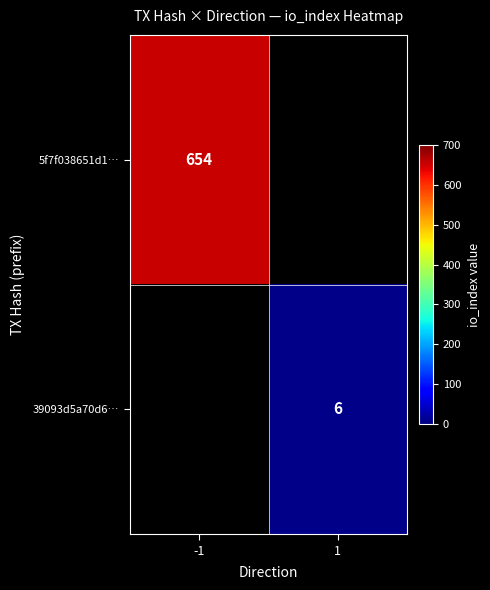

The 39093d5a70d6… series shows 10 at 1. True or false?

False